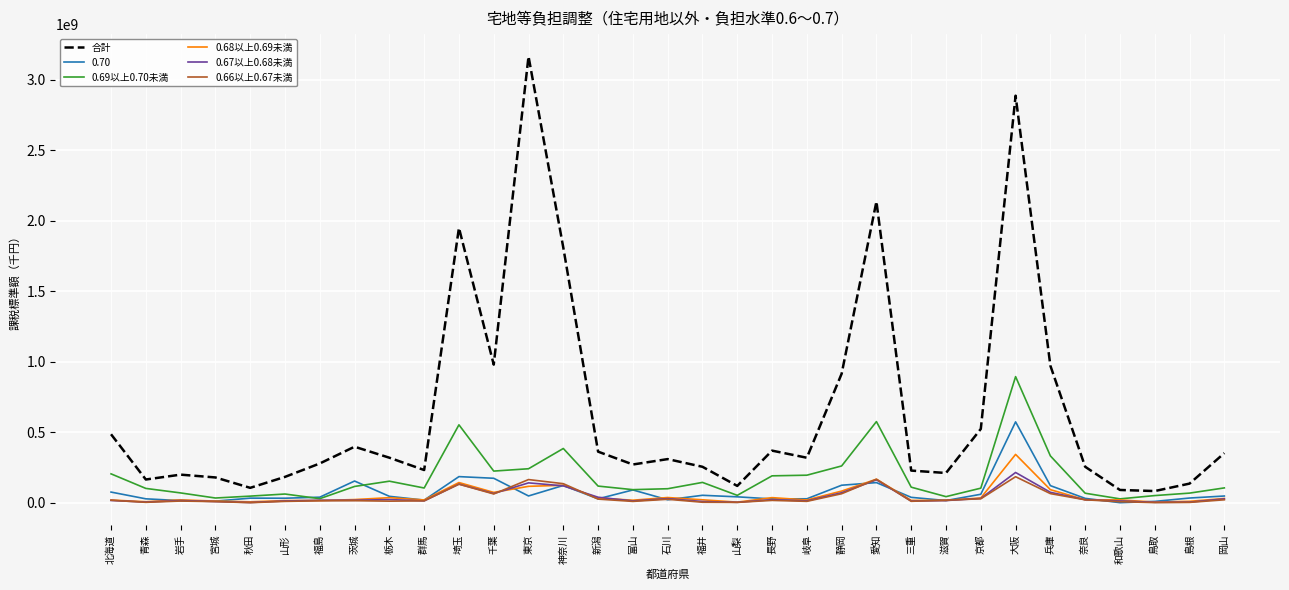

Does the chart display data point markers on the line(s)?

No